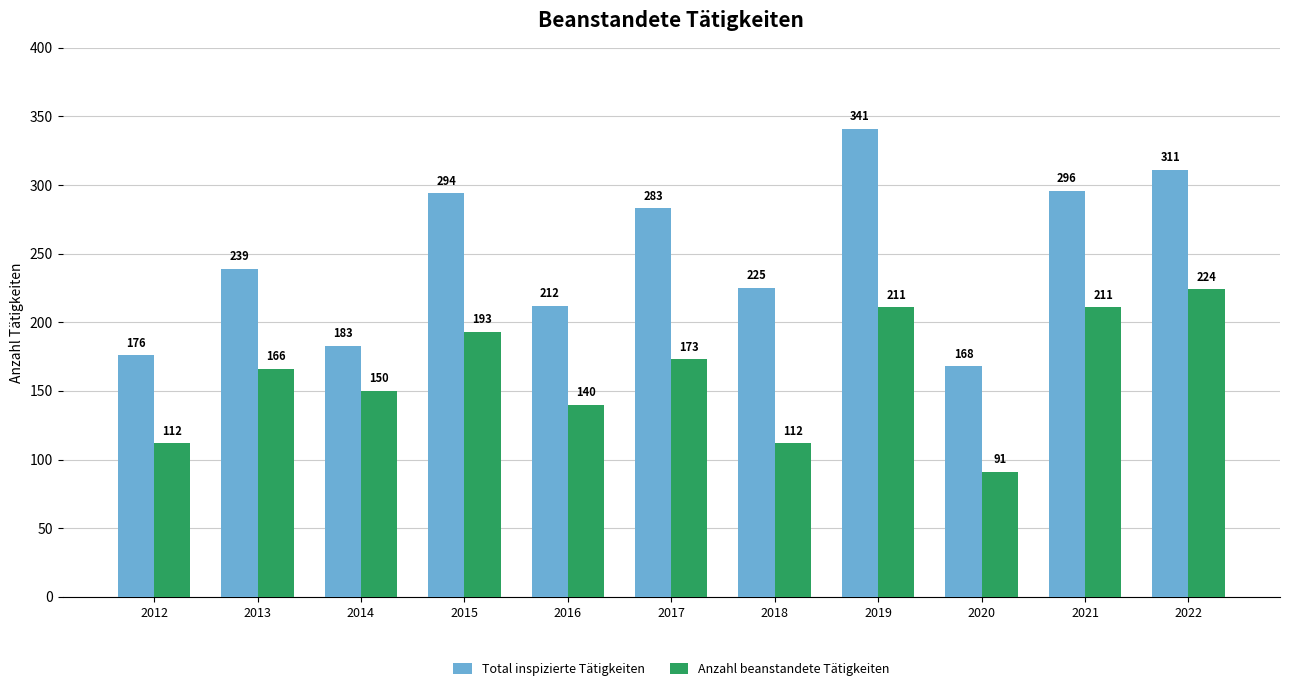

Where is Anzahl beanstandete Tätigkeiten nearest to the value 157?

2014